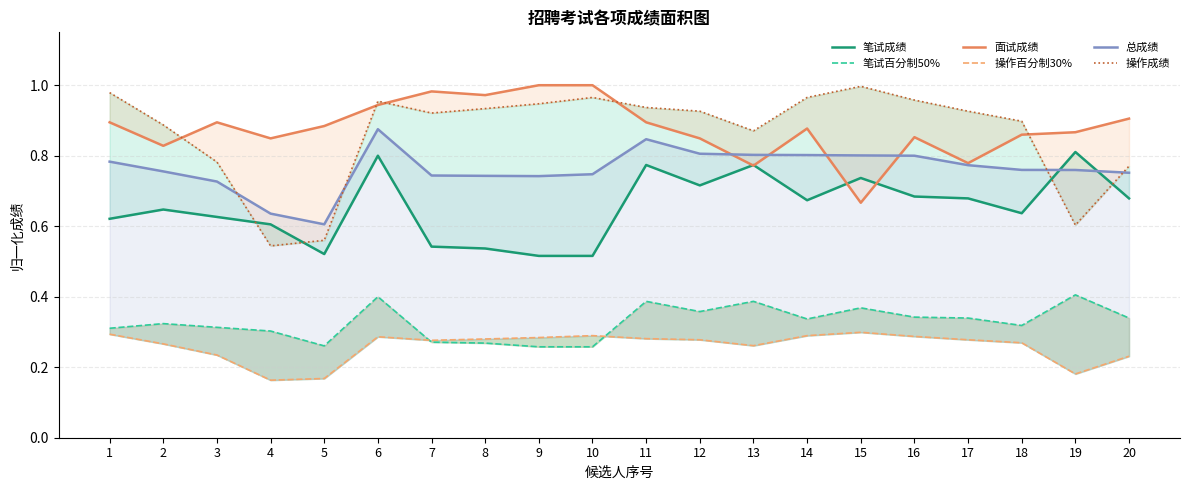

What is the minimum value shown in the chart?

0.2